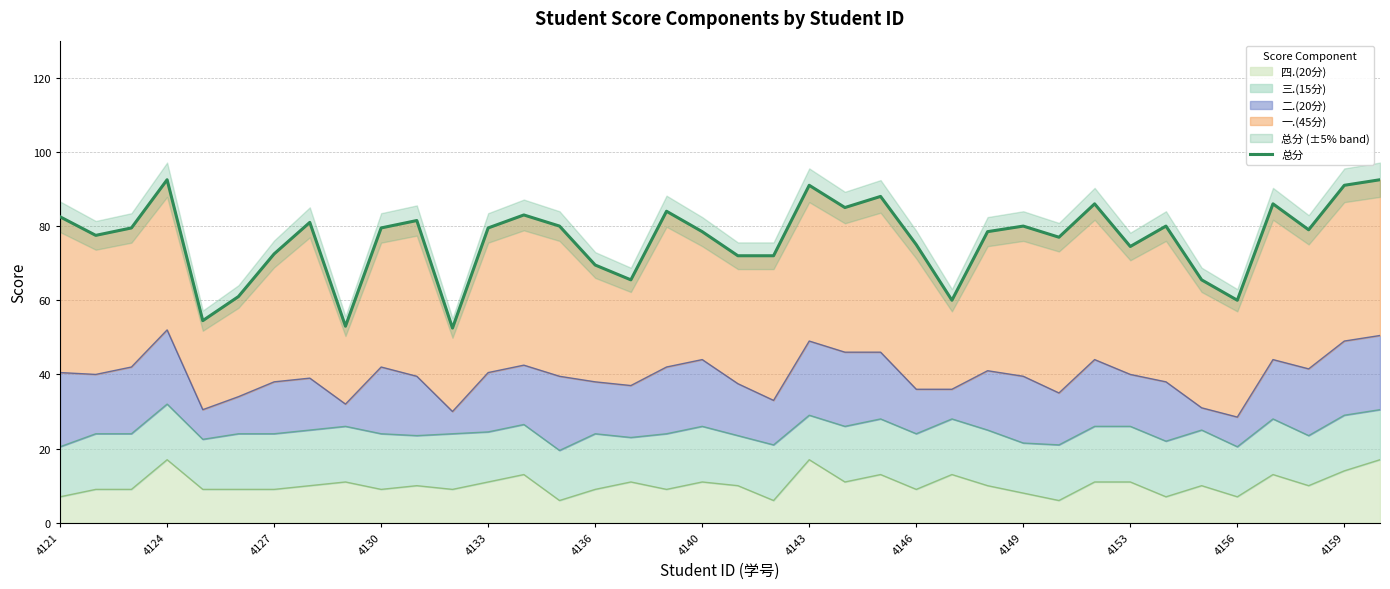

Count the number of categories in the chart.

38